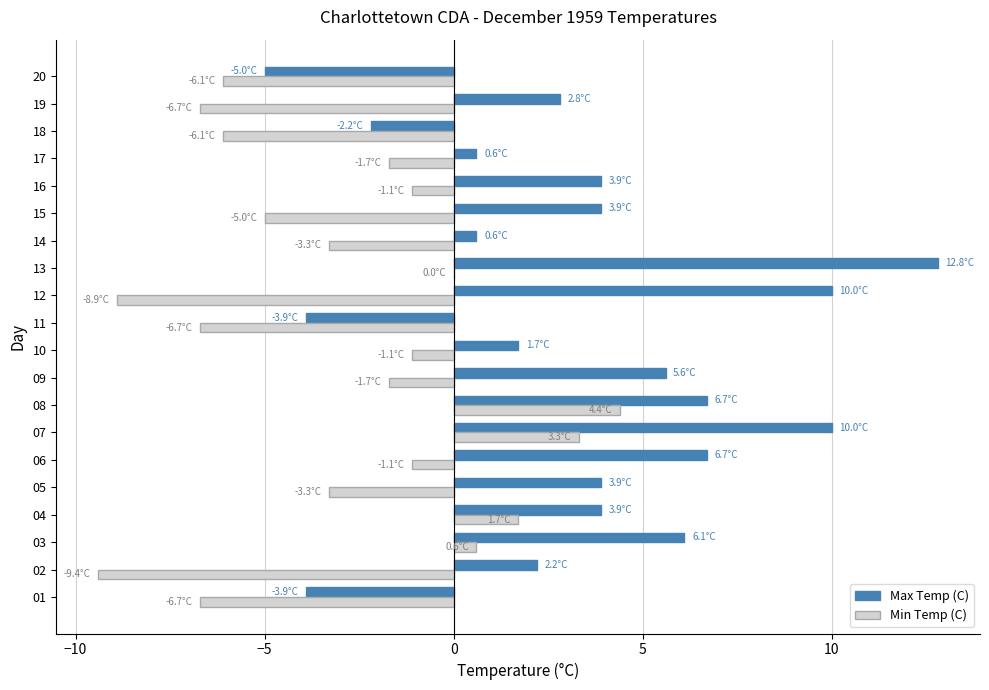

Between 04 and 17, which series saw the biggest shift?

Min Temp (C)